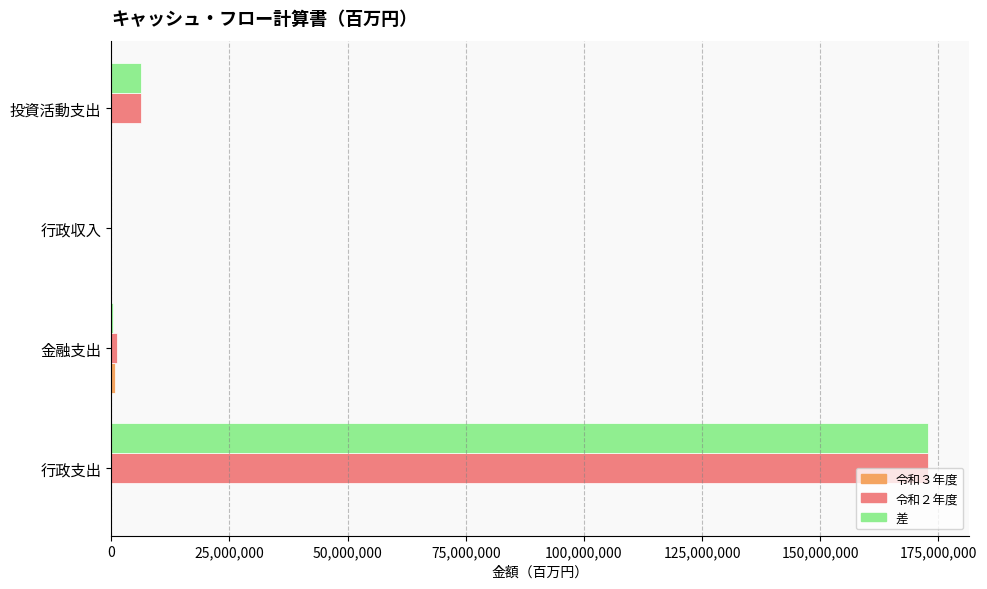

The value of 令和２年度 at 行政支出 is 270819742. True or false?

False